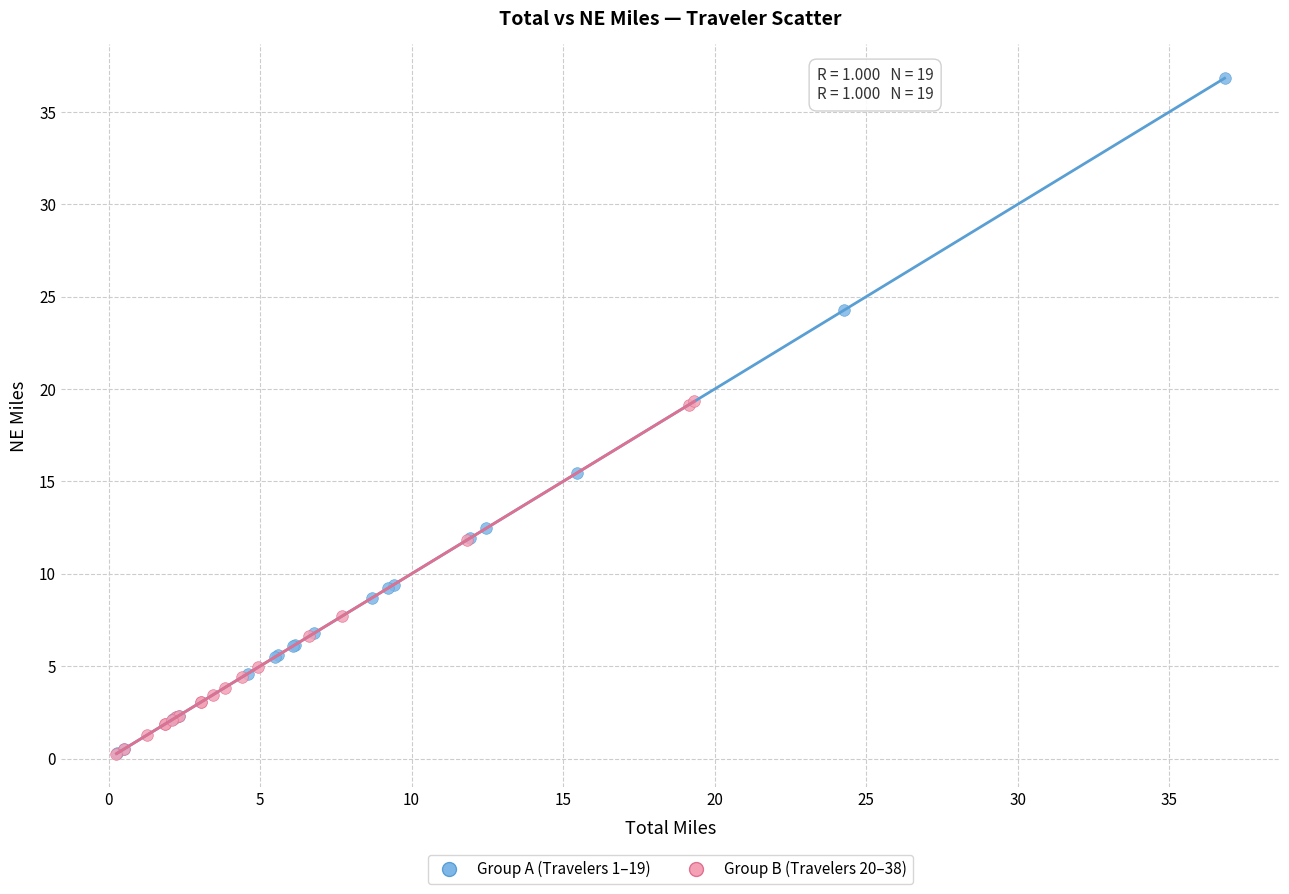

Which series reaches the maximum Y coordinate?

Group A (Travelers 1–19)